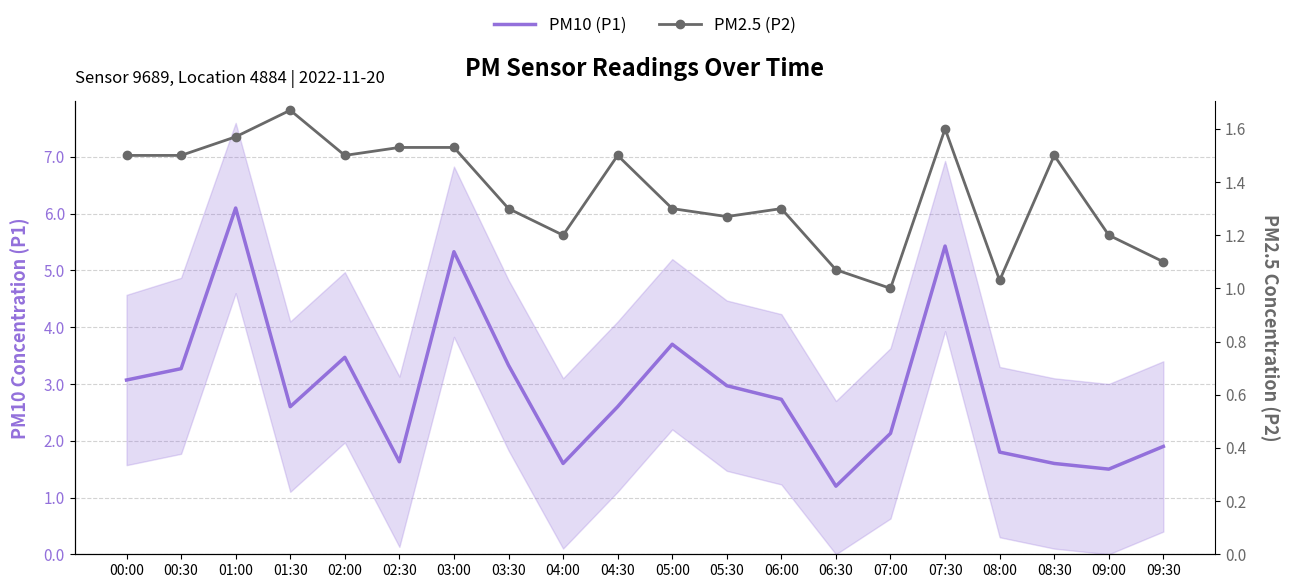

Which has a higher value, 03:30 or 03:00?

03:00